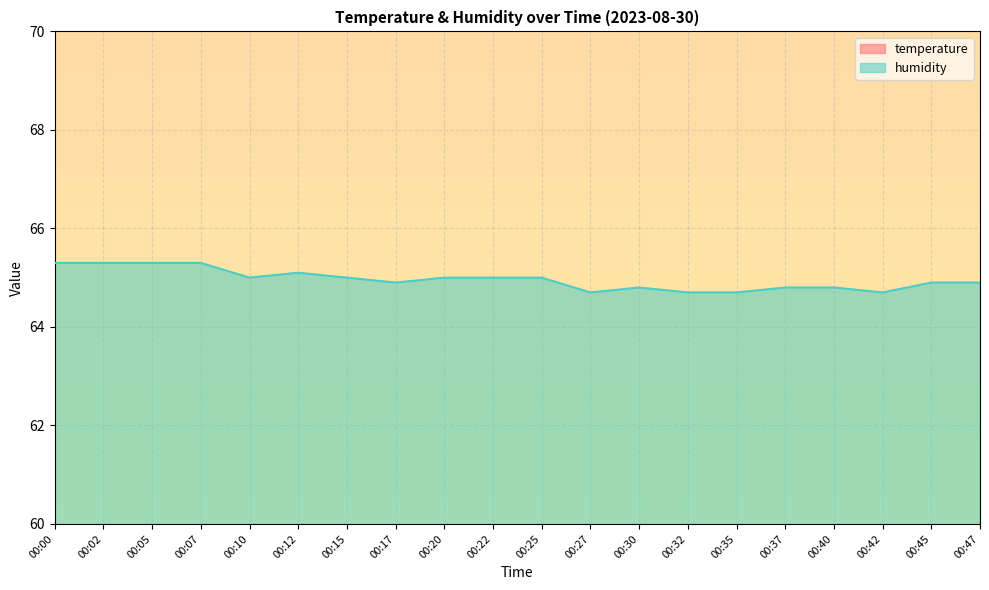

At which label does humidity first exceed 65?

00:00